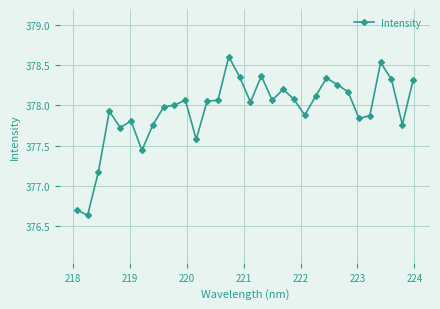

What is the maximum value shown in the chart?

378.6